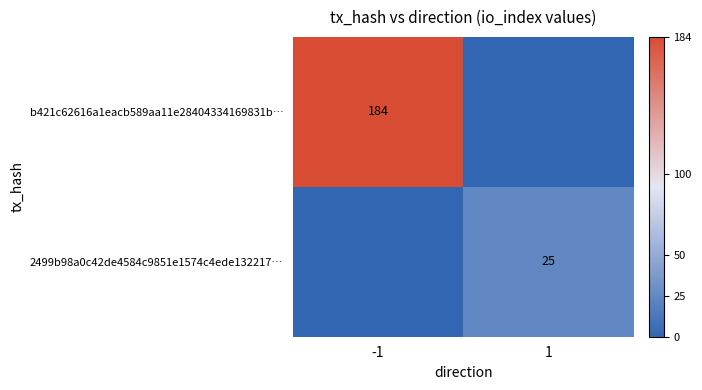

Is it true that b421c62616a1eacb589aa11e28404334169831b… equals 184.0 at -1?

True